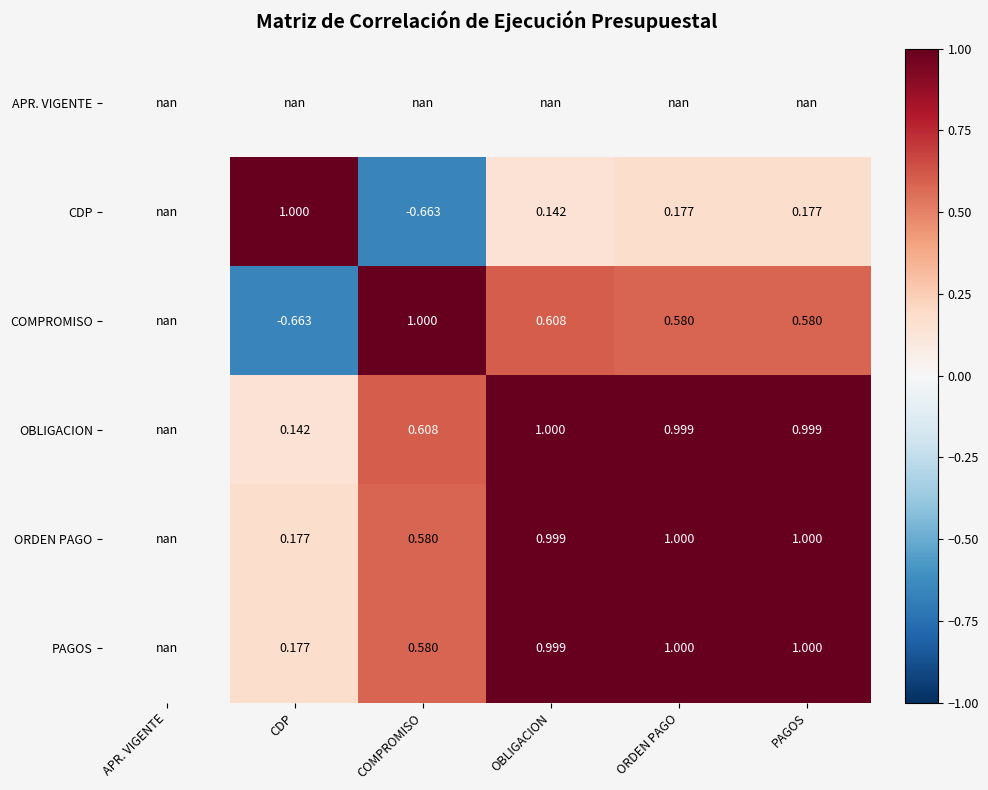

Is the value of ORDEN PAGO at COMPROMISO greater than the value of CDP at PAGOS?

Yes